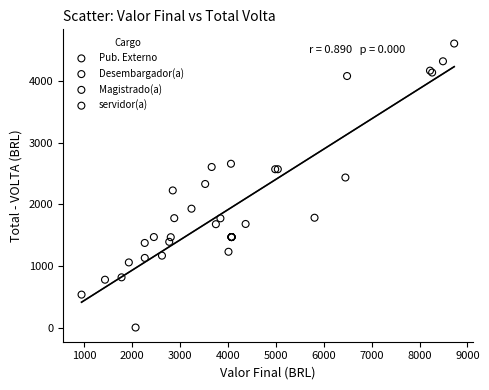

Which series has the largest Y range (max minus min)?

Desembargador(a)